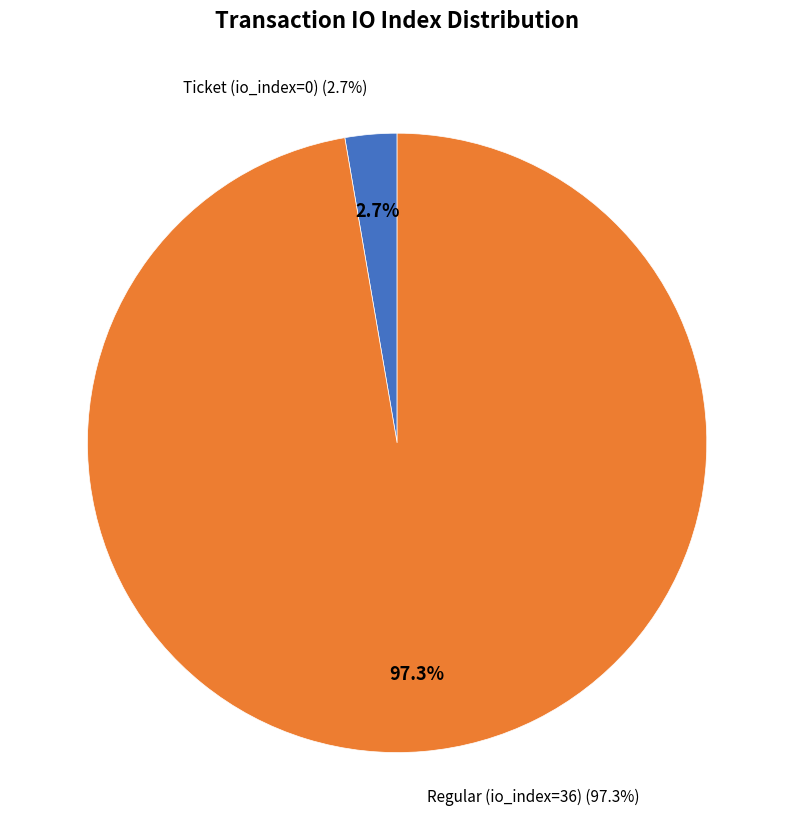

Count the number of slices in the pie.

2